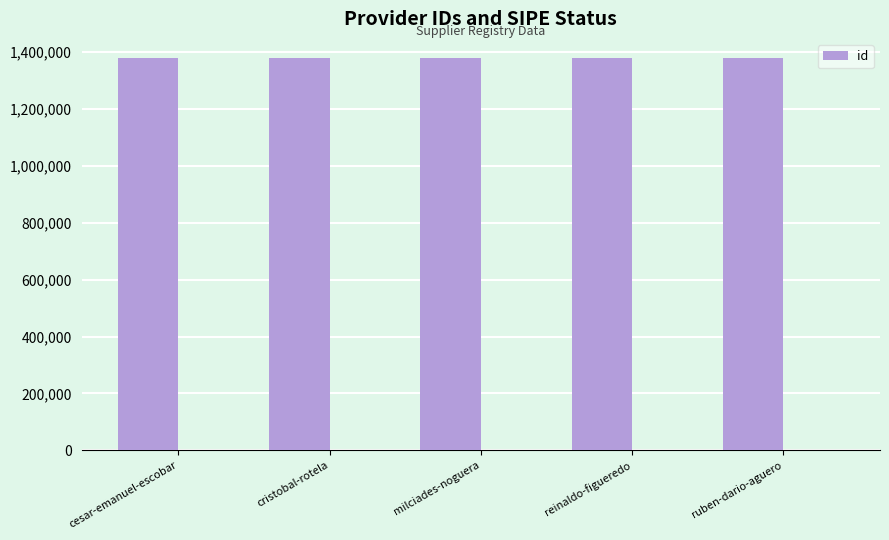

What is the value of the 5th bar from the left?

1376907